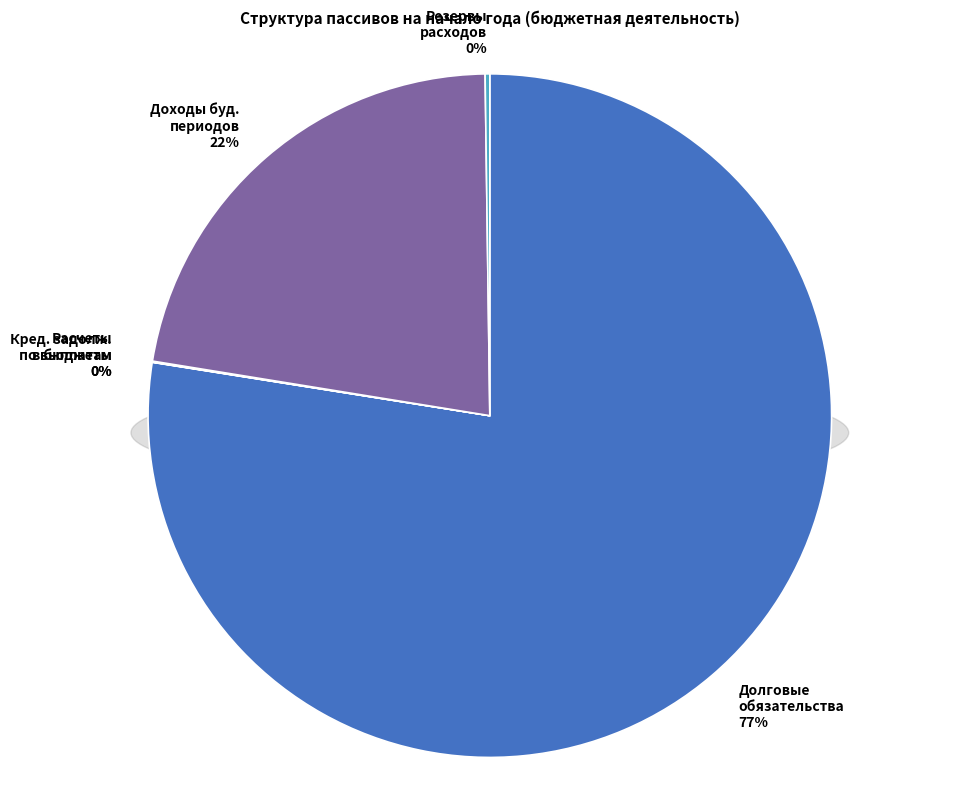

What is the total percentage of Резервы предстоящих расходов and Расчеты по платежам в бюджеты?

0.3%